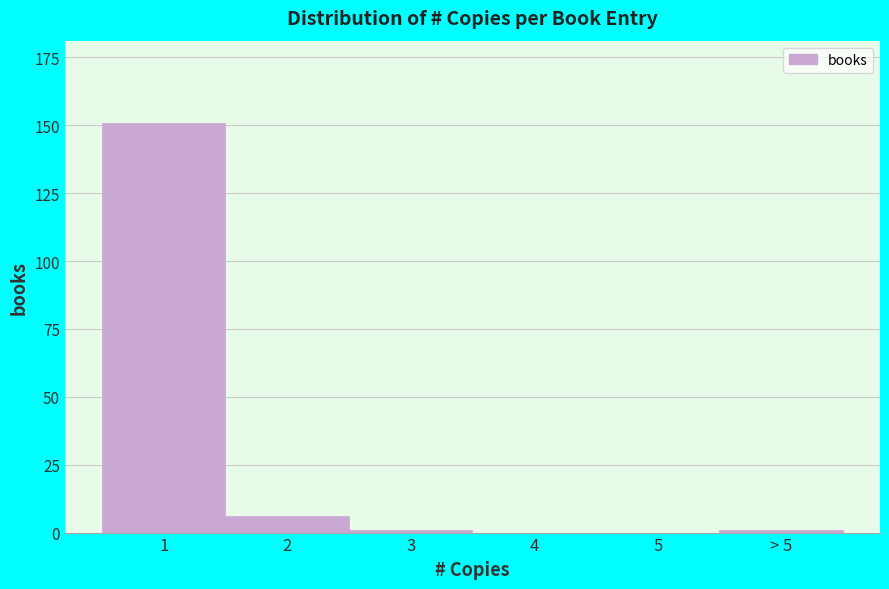

Reading right to left, extract all data points from this chart.

> 5=1	5=0	4=0	3=1	2=6	1=151